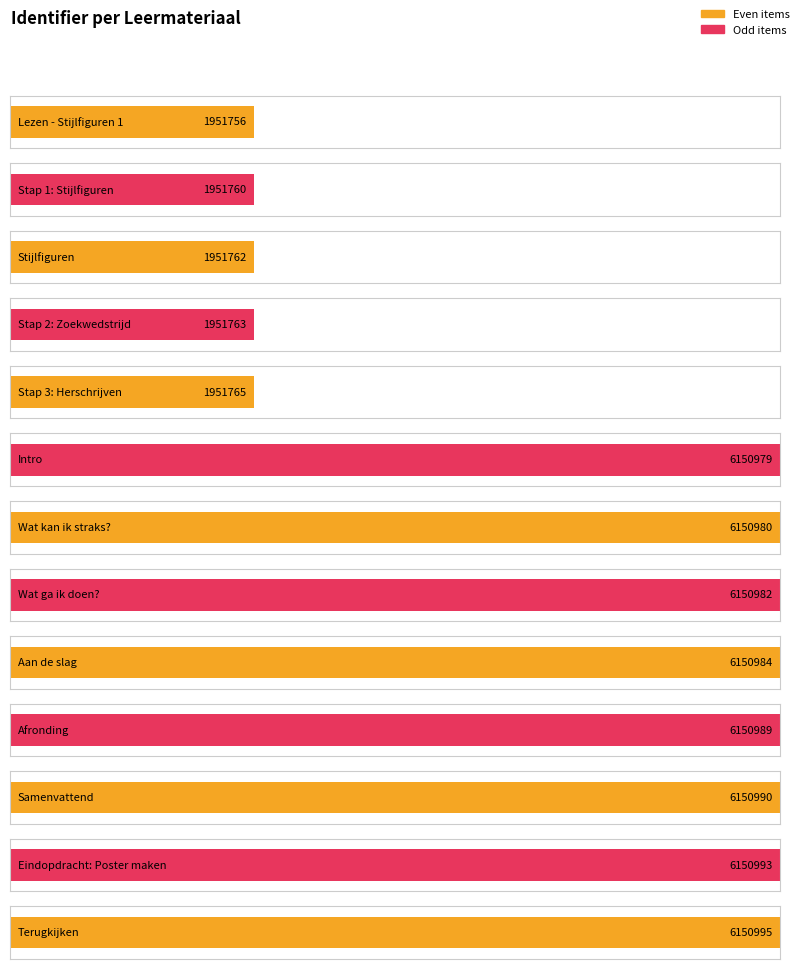

At which label does the data first exceed 6150980?

Wat ga ik doen?